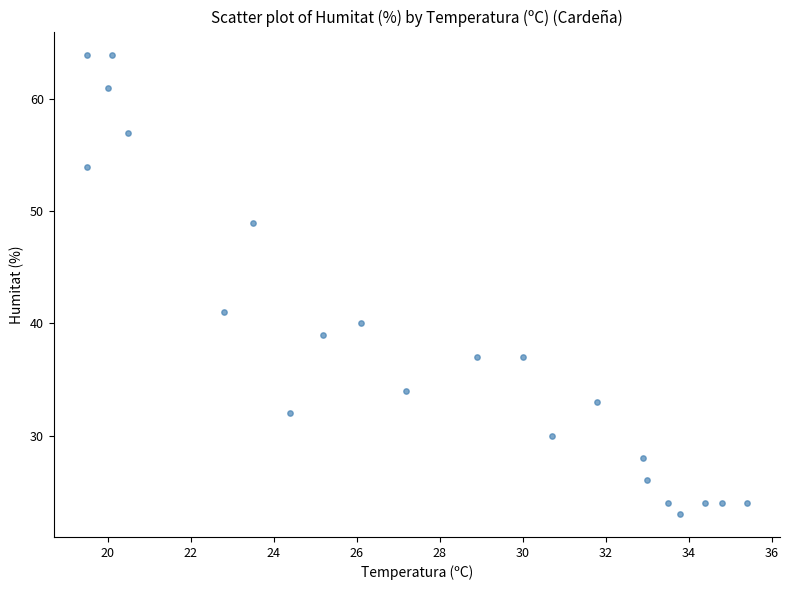

What Y value in the scatter plot is closest to 43?

41